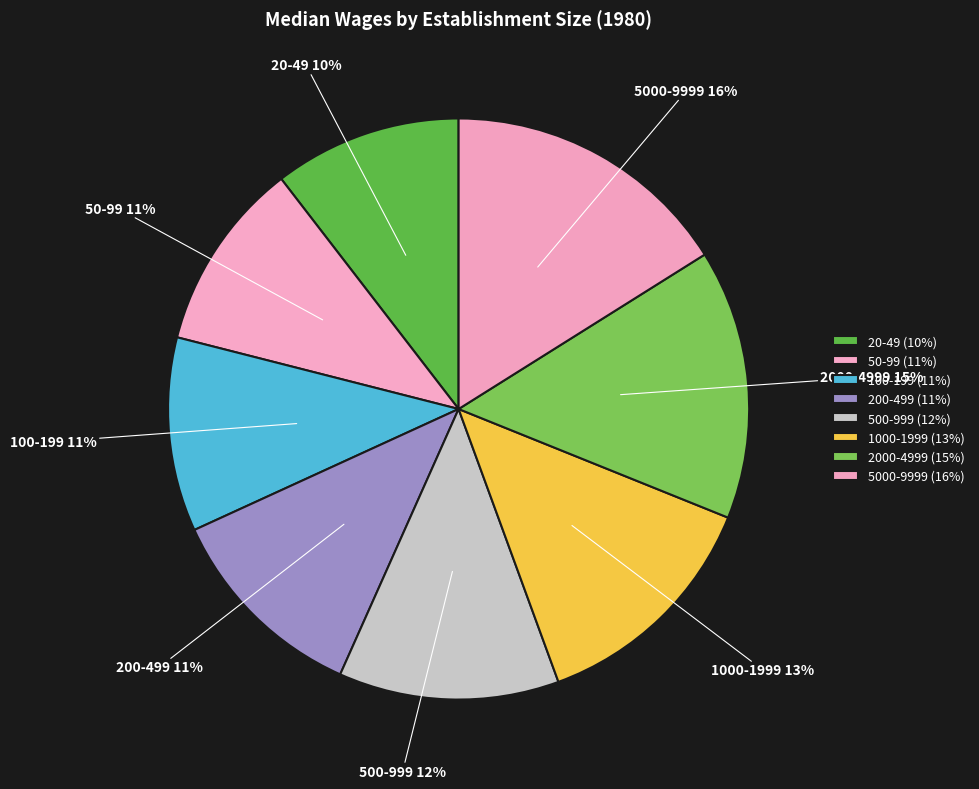

How many slices are in this pie chart?

8